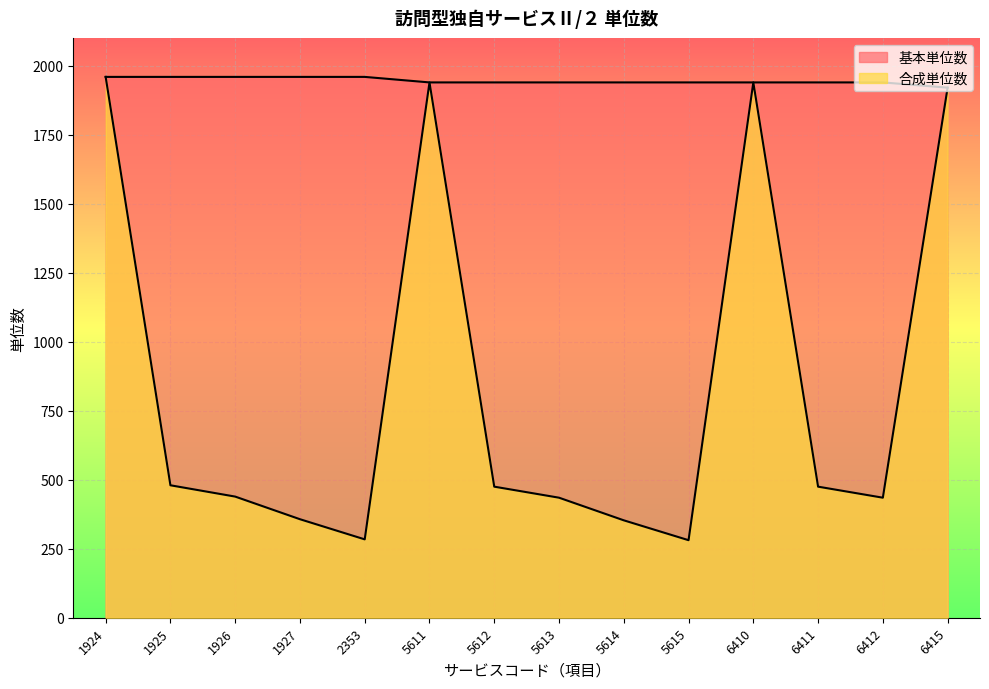

Reading left to right, transcribe all the data shown in this chart.

基本単位数: 1924=1960	1925=1960	1926=1960	1927=1960	2353=1960	5611=1940	5612=1940	5613=1940	5614=1940	5615=1940	6410=1940	6411=1940	6412=1940	6415=1921
合成単位数: 1924=1960	1925=480	1926=439	1927=357	2353=284	5611=1940	5612=475	5613=435	5614=353	5615=281	6410=1940	6411=475	6412=435	6415=1921